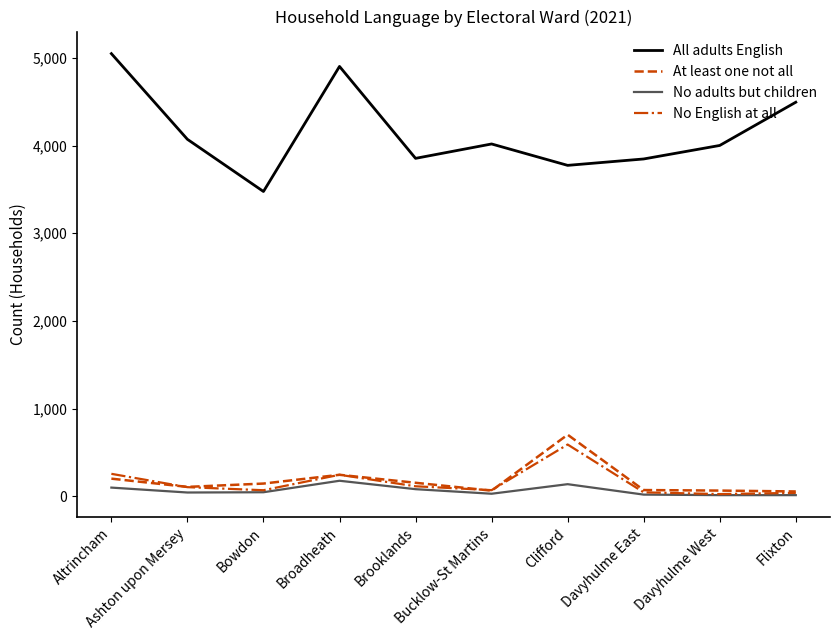

What is the maximum value for No adults but children?

178